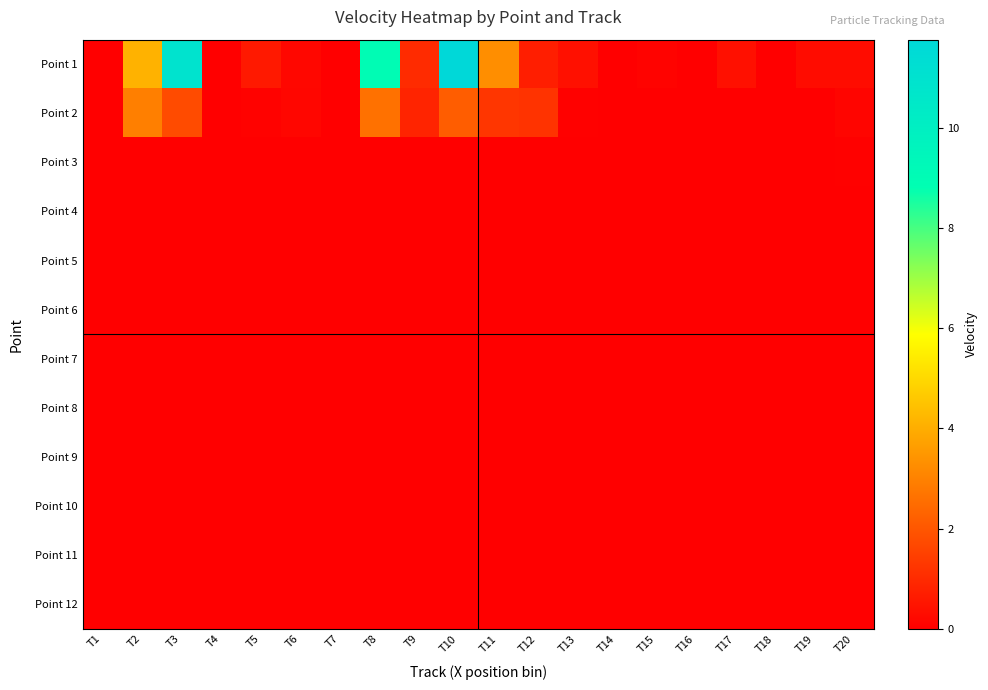

Reading left to right, what are all the values shown in this chart?

Point 1: T1=0.0	T2=4.1	T3=10.9	T4=0.0	T5=0.6	T6=0.2	T7=0.0	T8=9.0	T9=1.0	T10=11.8	T11=3.3	T12=0.7	T13=0.4	T14=0.0	T15=0.1	T16=0.0	T17=0.4	T18=0.0	T19=0.3	T20=0.3
Point 2: T1=0.0	T2=2.9	T3=1.8	T4=0.0	T5=0.1	T6=0.2	T7=0.0	T8=2.6	T9=0.9	T10=2.2	T11=1.3	T12=1.2	T13=0.1	T14=0.0	T15=0.0	T16=0.0	T17=0.0	T18=0.0	T19=0.0	T20=0.1
Point 3: T1=0.0	T2=0.0	T3=0.0	T4=0.0	T5=0.0	T6=0.0	T7=0.0	T8=0.0	T9=0.0	T10=0.0	T11=0.0	T12=0.0	T13=0.0	T14=0.0	T15=0.0	T16=0.0	T17=0.0	T18=0.0	T19=0.0	T20=0.1
Point 4: T1=0.0	T2=0.0	T3=0.0	T4=0.0	T5=0.0	T6=0.0	T7=0.0	T8=0.0	T9=0.0	T10=0.0	T11=0.0	T12=0.0	T13=0.0	T14=0.0	T15=0.0	T16=0.0	T17=0.0	T18=0.0	T19=0.0	T20=0.0
Point 5: T1=0.0	T2=0.0	T3=0.0	T4=0.0	T5=0.0	T6=0.0	T7=0.0	T8=0.0	T9=0.0	T10=0.0	T11=0.0	T12=0.0	T13=0.0	T14=0.0	T15=0.0	T16=0.0	T17=0.0	T18=0.0	T19=0.0	T20=0.0
Point 6: T1=0.0	T2=0.0	T3=0.0	T4=0.0	T5=0.0	T6=0.0	T7=0.0	T8=0.0	T9=0.0	T10=0.0	T11=0.0	T12=0.0	T13=0.0	T14=0.0	T15=0.0	T16=0.0	T17=0.0	T18=0.0	T19=0.0	T20=0.0
Point 7: T1=0.0	T2=0.0	T3=0.0	T4=0.0	T5=0.0	T6=0.0	T7=0.0	T8=0.0	T9=0.0	T10=0.0	T11=0.0	T12=0.0	T13=0.0	T14=0.0	T15=0.0	T16=0.0	T17=0.0	T18=0.0	T19=0.0	T20=0.0
Point 8: T1=0.0	T2=0.0	T3=0.0	T4=0.0	T5=0.0	T6=0.0	T7=0.0	T8=0.0	T9=0.0	T10=0.0	T11=0.0	T12=0.0	T13=0.0	T14=0.0	T15=0.0	T16=0.0	T17=0.0	T18=0.0	T19=0.0	T20=0.0
Point 9: T1=0.0	T2=0.0	T3=0.0	T4=0.0	T5=0.0	T6=0.0	T7=0.0	T8=0.0	T9=0.0	T10=0.0	T11=0.0	T12=0.0	T13=0.0	T14=0.0	T15=0.0	T16=0.0	T17=0.0	T18=0.0	T19=0.0	T20=0.0
Point 10: T1=0.0	T2=0.0	T3=0.0	T4=0.0	T5=0.0	T6=0.0	T7=0.0	T8=0.0	T9=0.0	T10=0.0	T11=0.0	T12=0.0	T13=0.0	T14=0.0	T15=0.0	T16=0.0	T17=0.0	T18=0.0	T19=0.0	T20=0.0
Point 11: T1=0.0	T2=0.0	T3=0.0	T4=0.0	T5=0.0	T6=0.0	T7=0.0	T8=0.0	T9=0.0	T10=0.0	T11=0.0	T12=0.0	T13=0.0	T14=0.0	T15=0.0	T16=0.0	T17=0.0	T18=0.0	T19=0.0	T20=0.0
Point 12: T1=0.0	T2=0.0	T3=0.0	T4=0.0	T5=0.0	T6=0.0	T7=0.0	T8=0.0	T9=0.0	T10=0.0	T11=0.0	T12=0.0	T13=0.0	T14=0.0	T15=0.0	T16=0.0	T17=0.0	T18=0.0	T19=0.0	T20=0.0